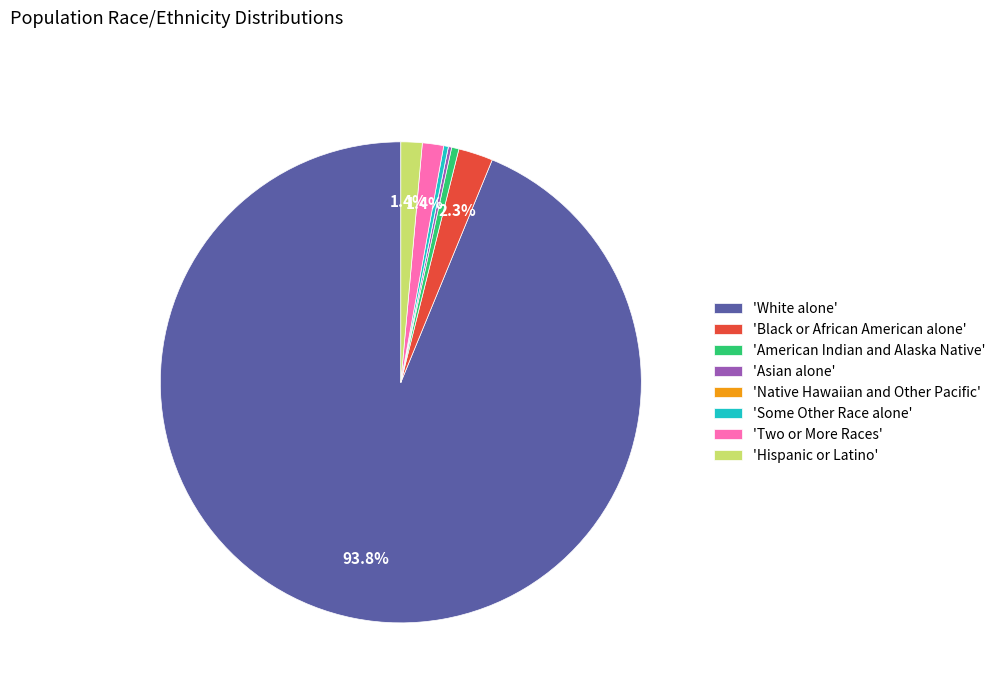

Which slice is the largest?

'White alone'